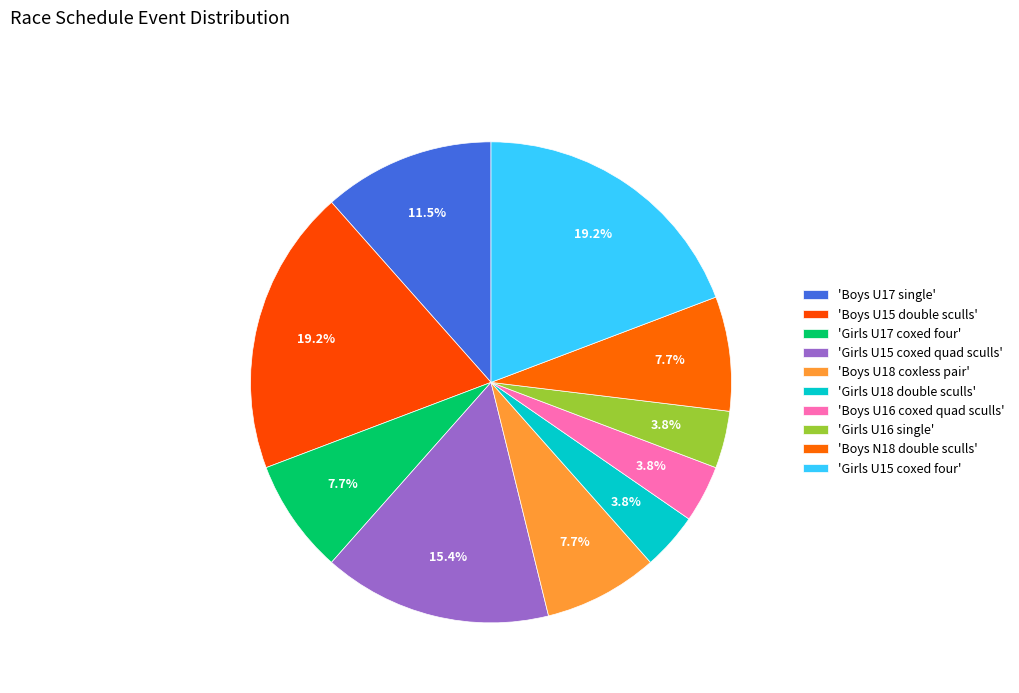

How many segments does this pie chart have?

10